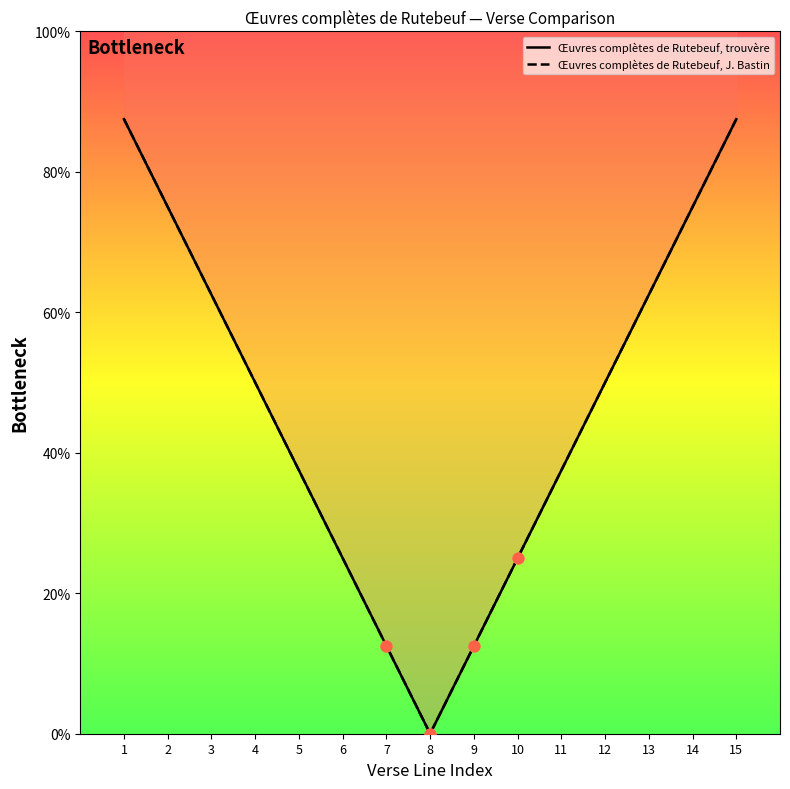

Which series contains the lowest Y value?

Œuvres complètes de Rutebeuf, trouvère